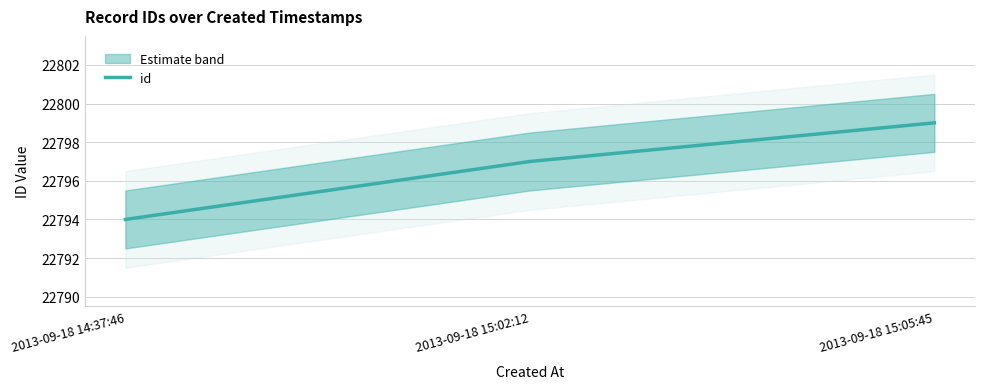

What is the smallest value displayed?

22794